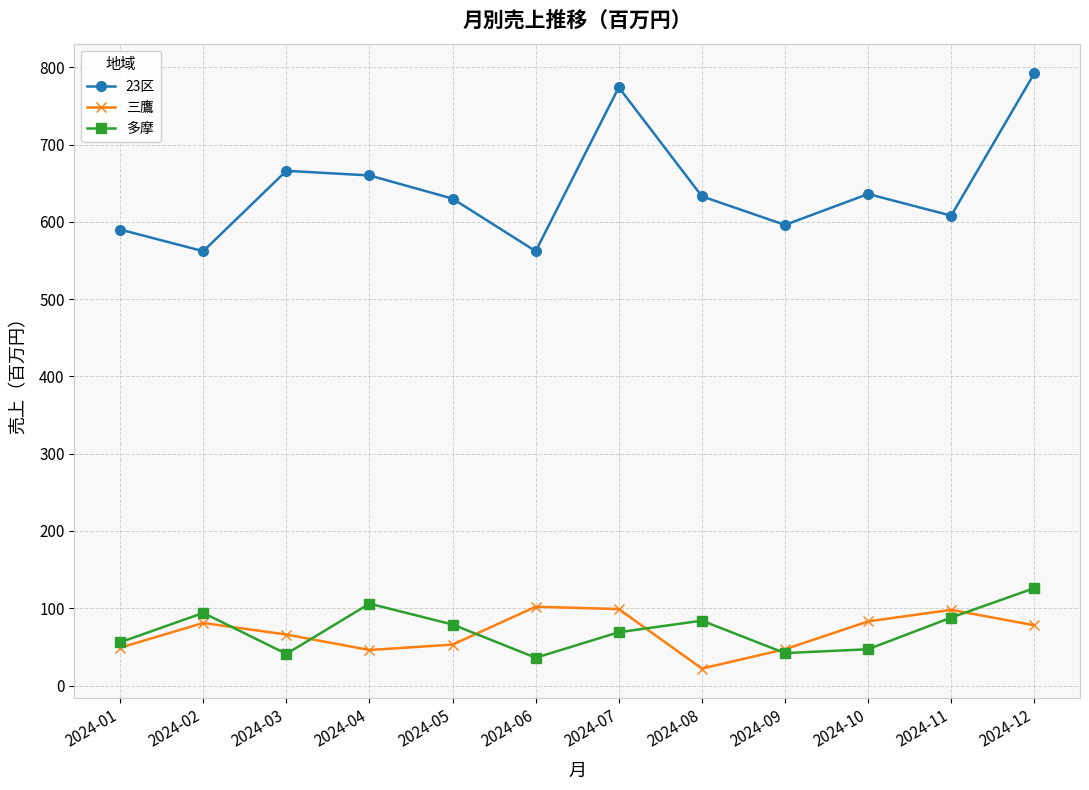

Which series has the widest spread of values?

23区